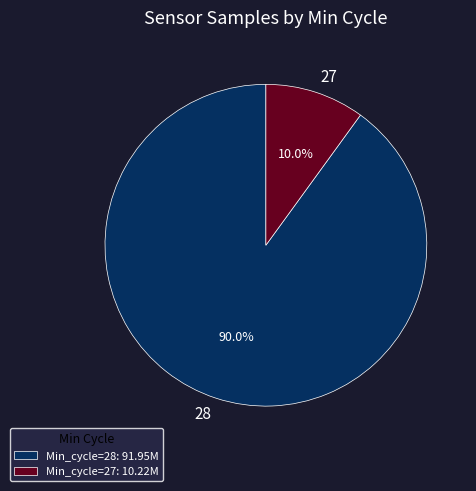

Is the sum of 27 and 28 greater than half?

Yes